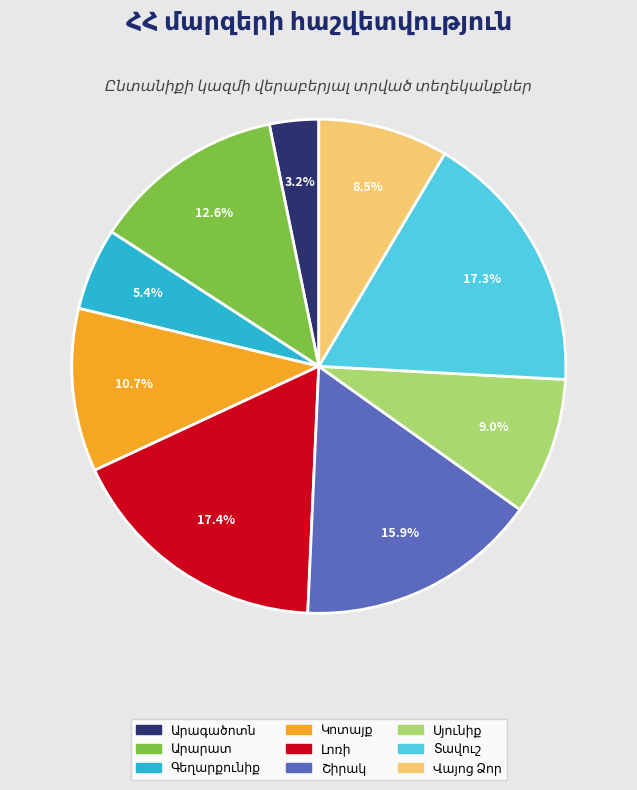

Does any single category account for the majority?

No